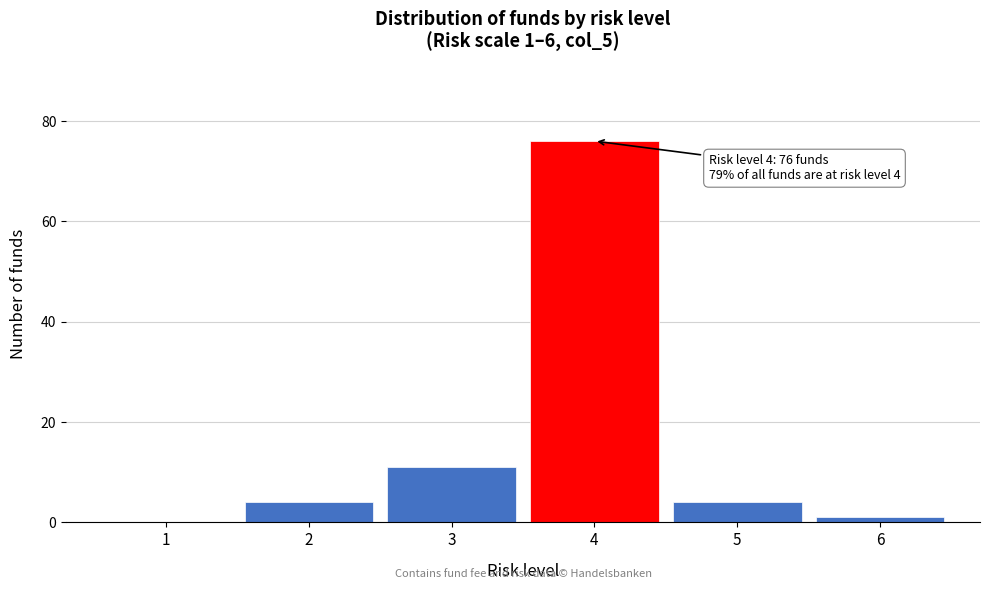

Which range on the x-axis has the tallest bar?

3.5 to 4.5